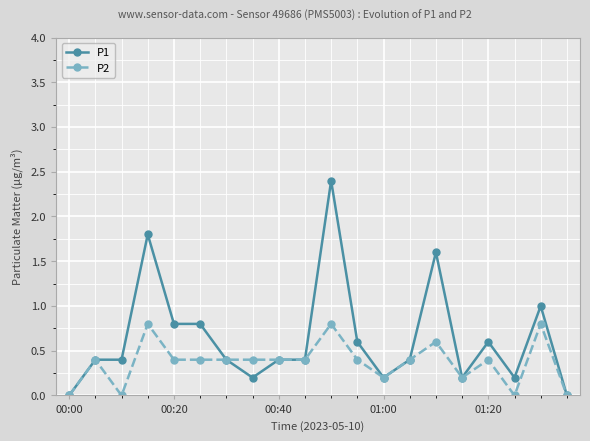

How many distinct data groups are displayed?

2